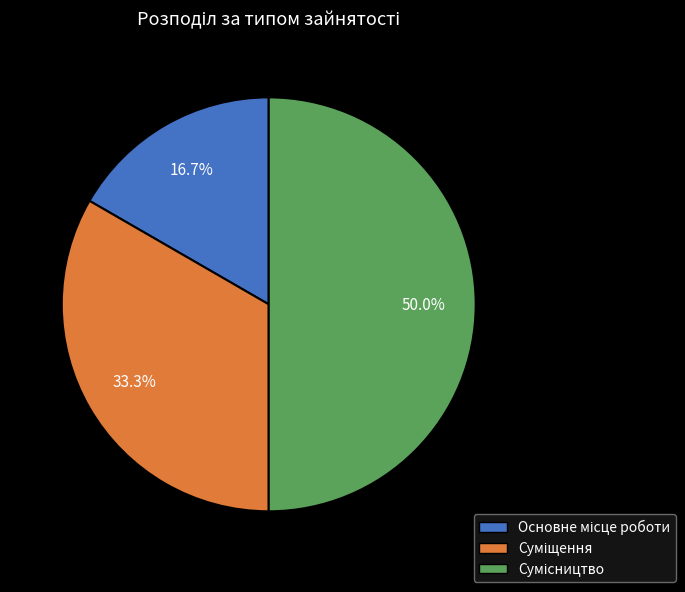

Do Суміщення and Основне місце роботи together represent more than half of the pie?

No